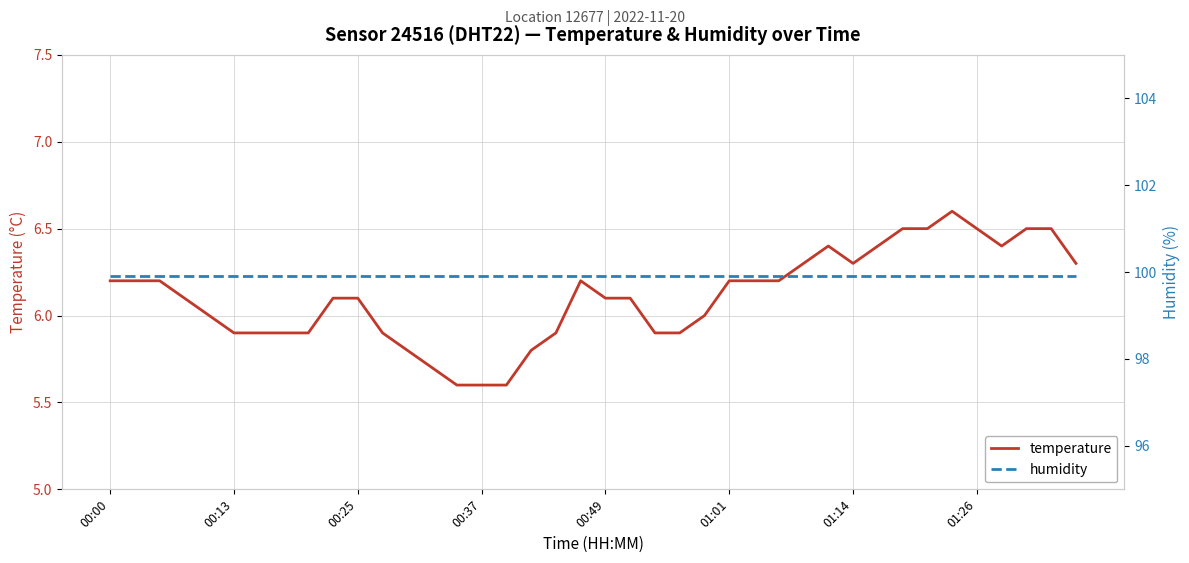

What is the maximum value for temperature?

6.6